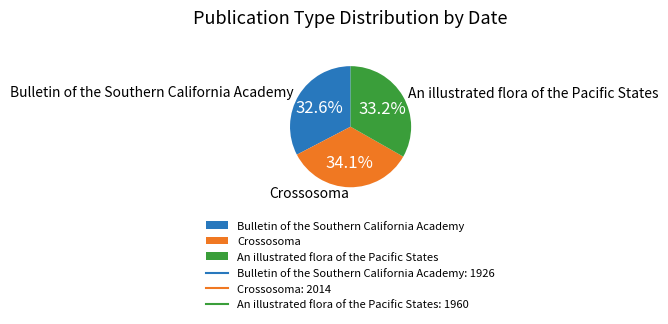

Does An illustrated flora of the Pacific States represent more than half of the total?

No